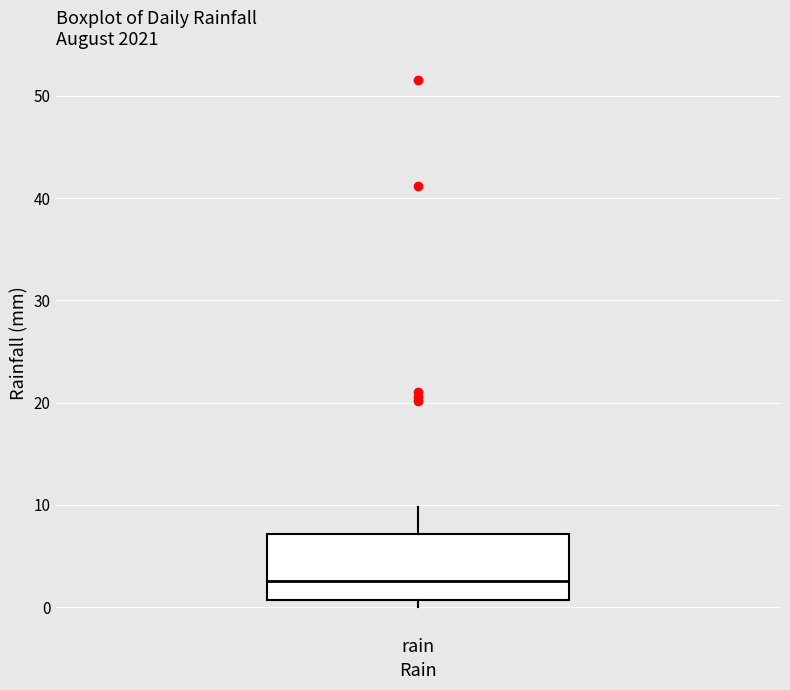

Read this box plot against the y-axis: the position of the median line, the range covered by the box, and the ends of both whiskers. The values are not printed on the chart, so give them approximately, as read against the axis.

median 3, box 1 to 7, whiskers 0 to 10